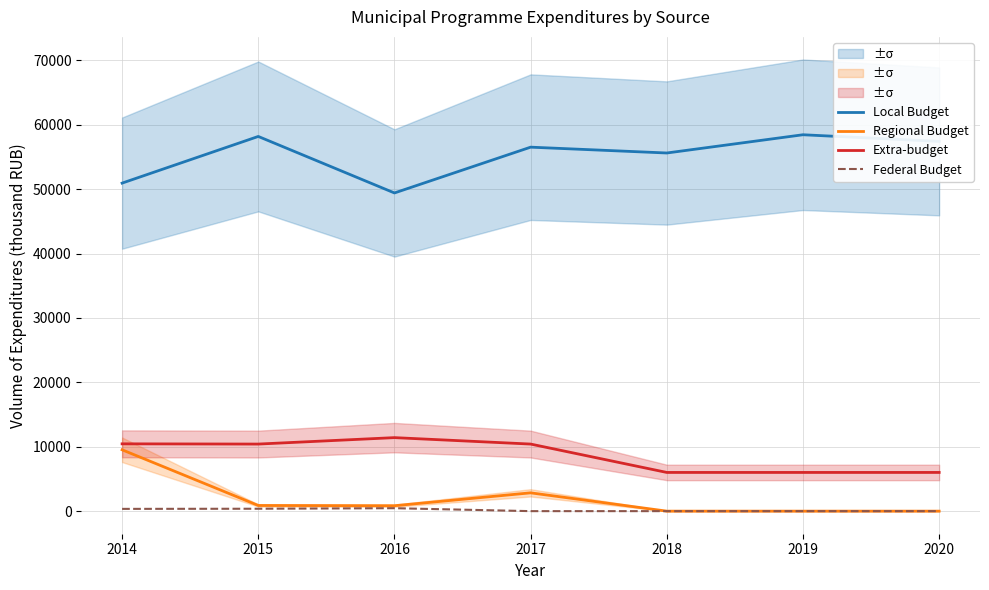

What is the total value across all series at 2017?

69784.7